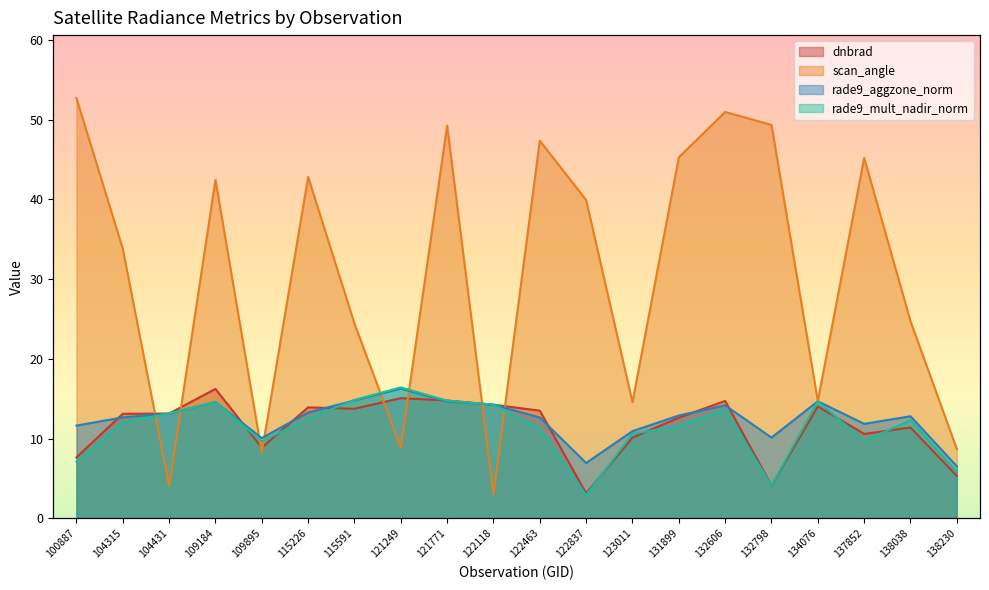

Is the value of rade9_aggzone_norm at 121771 greater than the value of dnbrad at 122837?

Yes